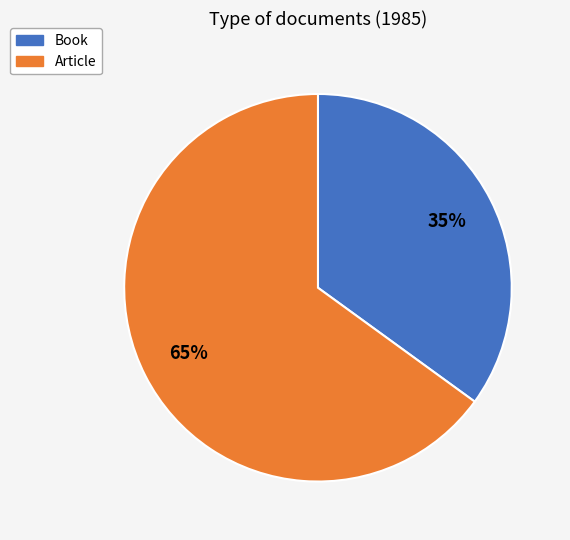

Do Article and Book together represent more than half of the pie?

Yes